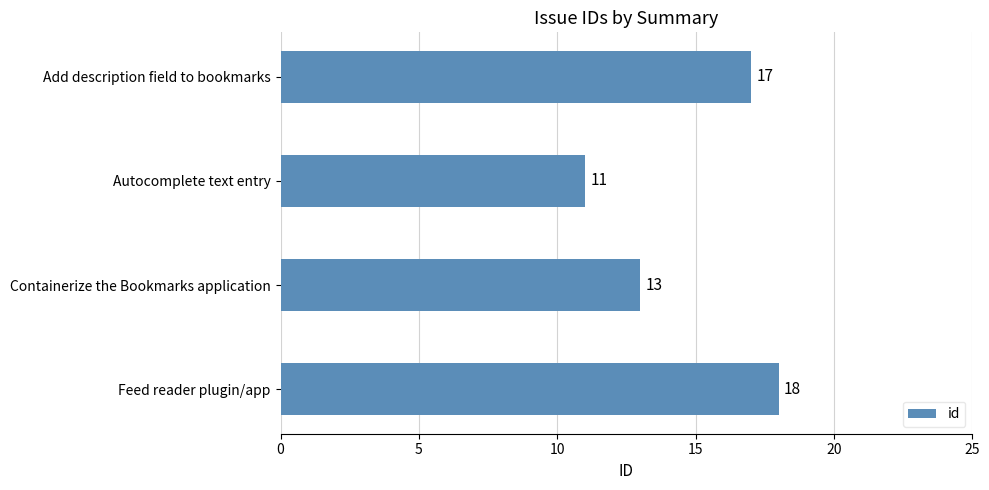

Reading bottom to top, transcribe all the data shown in this chart.

18	13	11	17